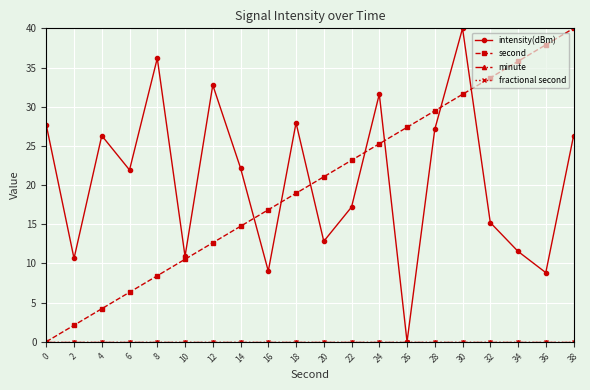

Is this an area chart (filled region under the line)?

No